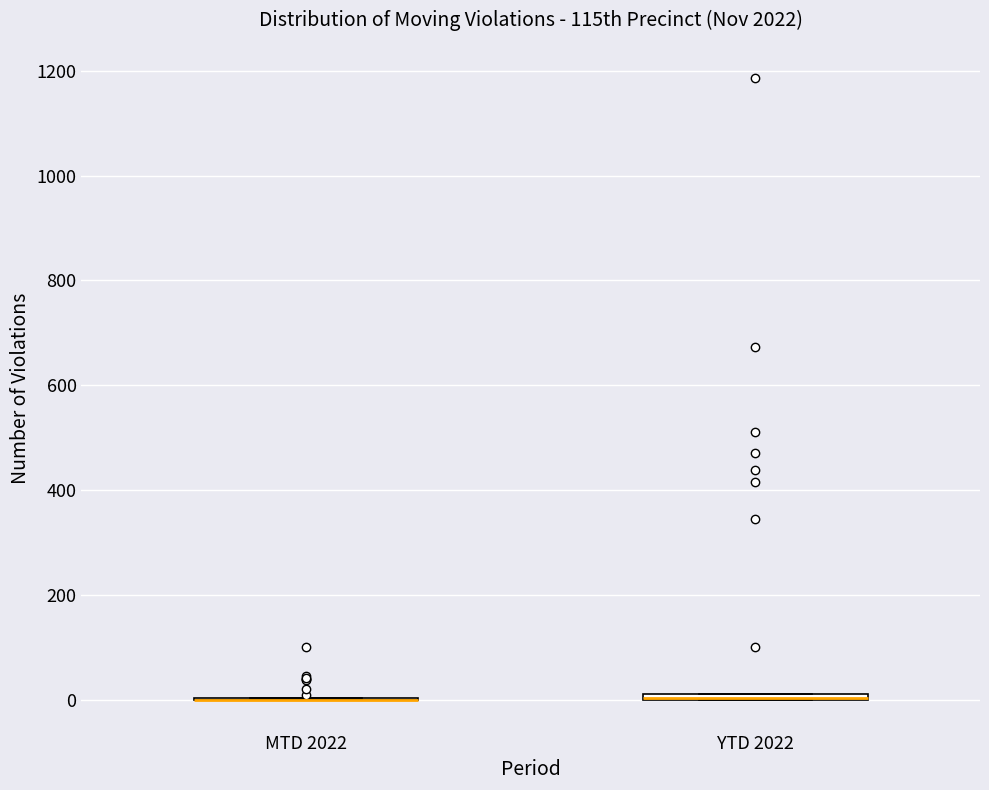

Where is the upper edge of the box for YTD 2022 on the y-axis? The values are not printed on the chart, so give them approximately, as read against the axis.

20